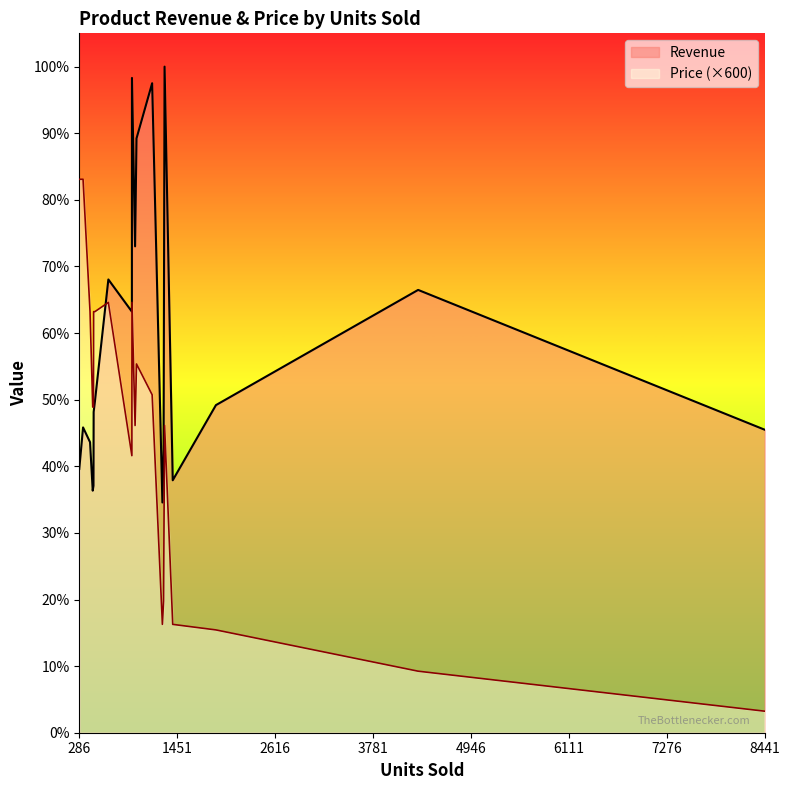

Is it true that Price equals 400.2 at 472?

False